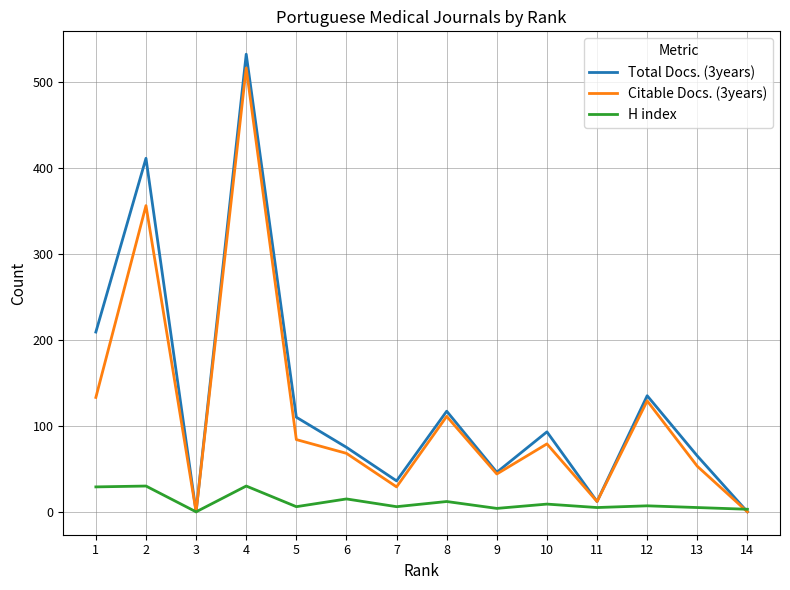

Which series has the largest range (max minus min)?

Total Docs. (3years)